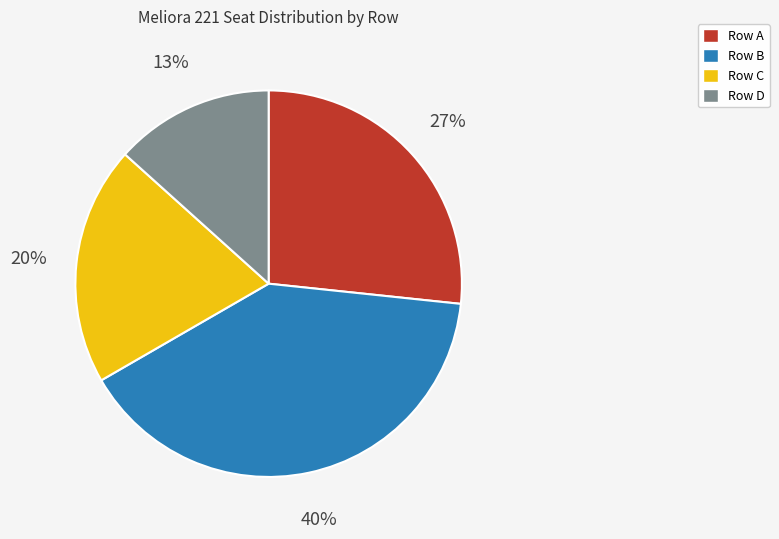

How many slices are in this pie chart?

4